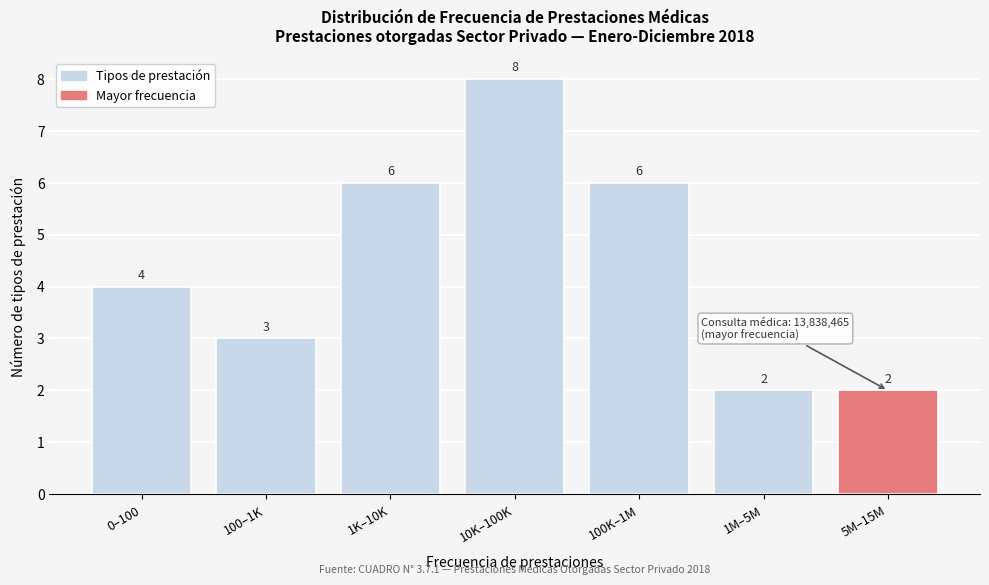

Reading right to left, what are all the values shown in this chart?

5M–15M=2	1M–5M=2	100K–1M=6	10K–100K=8	1K–10K=6	100–1K=3	0–100=4